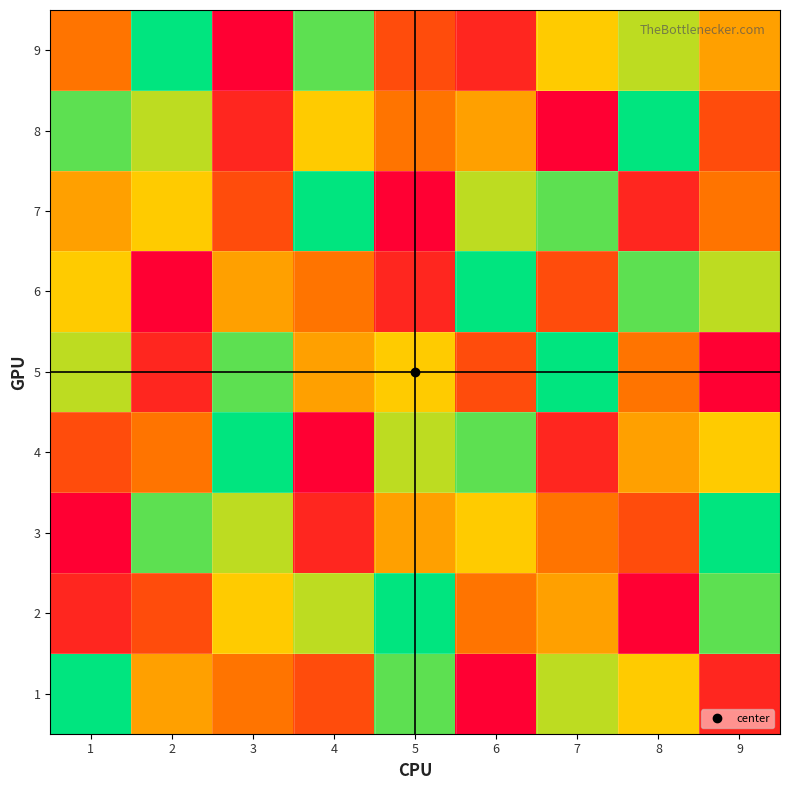

Between 2 and 5, which series saw the biggest shift?

2